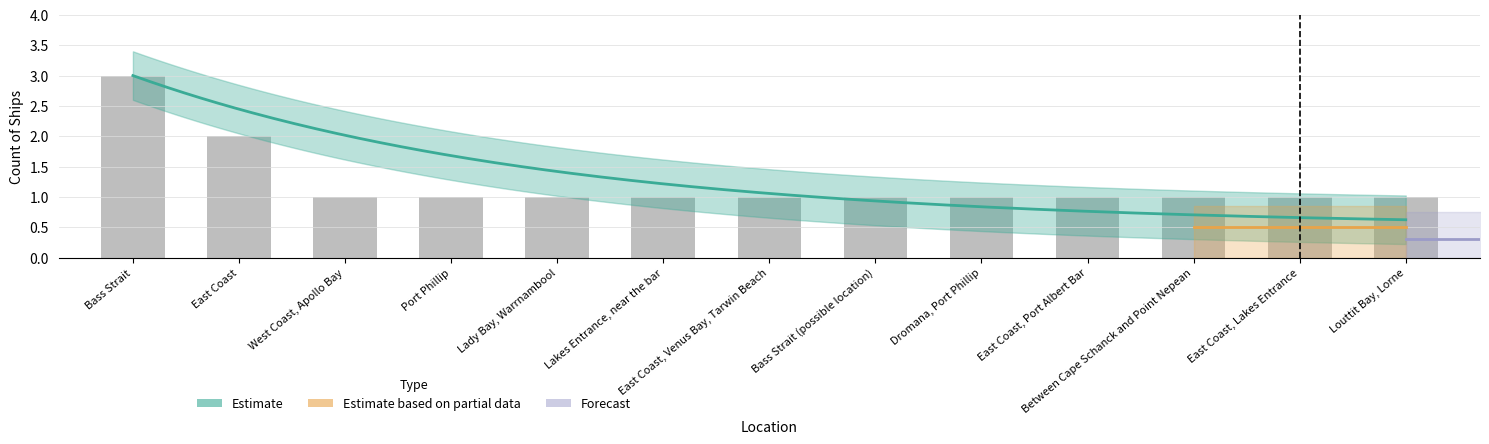

Reading left to right, extract all data points from this chart.

Bass Strait=3	East Coast=2	West Coast, Apollo Bay=1	Port Phillip=1	Lady Bay, Warrnambool=1	Lakes Entrance, near the bar=1	East Coast, Venus Bay, Tarwin Beach=1	Bass Strait (possible location)=1	Dromana, Port Phillip=1	East Coast, Port Albert Bar=1	Between Cape Schanck and Point Nepean=1	East Coast, Lakes Entrance=1	Louttit Bay, Lorne=1